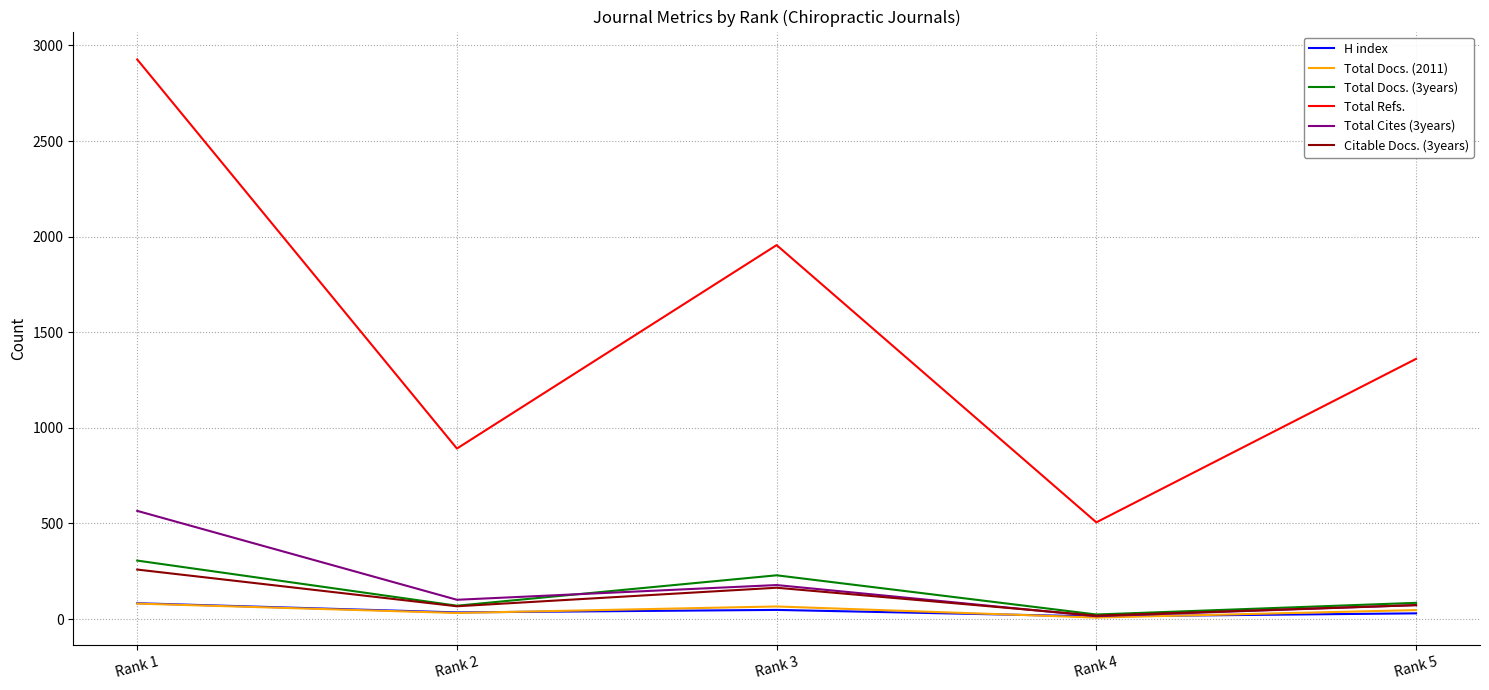

At which label does Total Cites (3years) reach its peak?

Rank 1